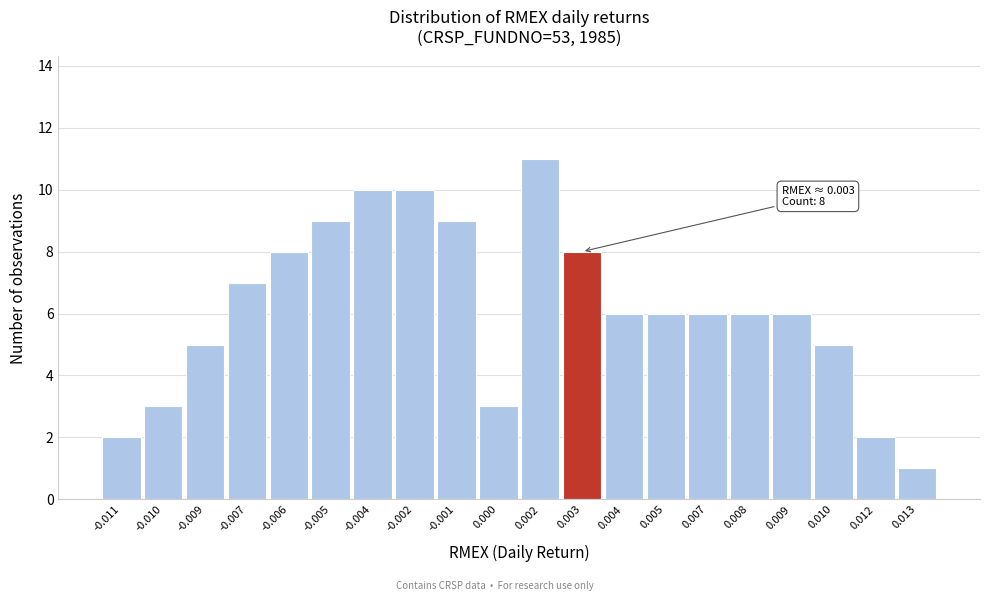

Reading left to right, list all the values displayed in this chart.

-0.011=2	-0.010=3	-0.009=5	-0.007=7	-0.006=8	-0.005=9	-0.004=10	-0.002=10	-0.001=9	0.000=3	0.002=11	0.003=8	0.004=6	0.005=6	0.007=6	0.008=6	0.009=6	0.010=5	0.012=2	0.013=1